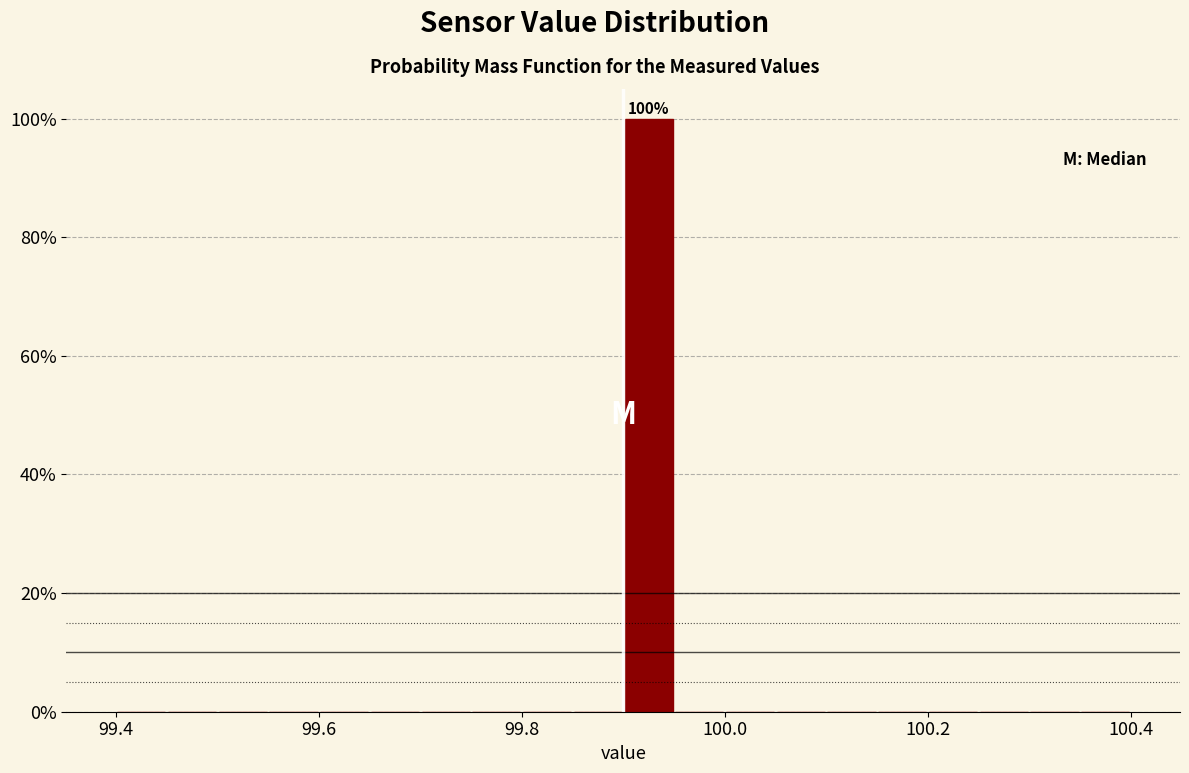

Around what value on the x-axis is the tallest bar? Give the approximate position of its centre, as read against the axis.

99.92